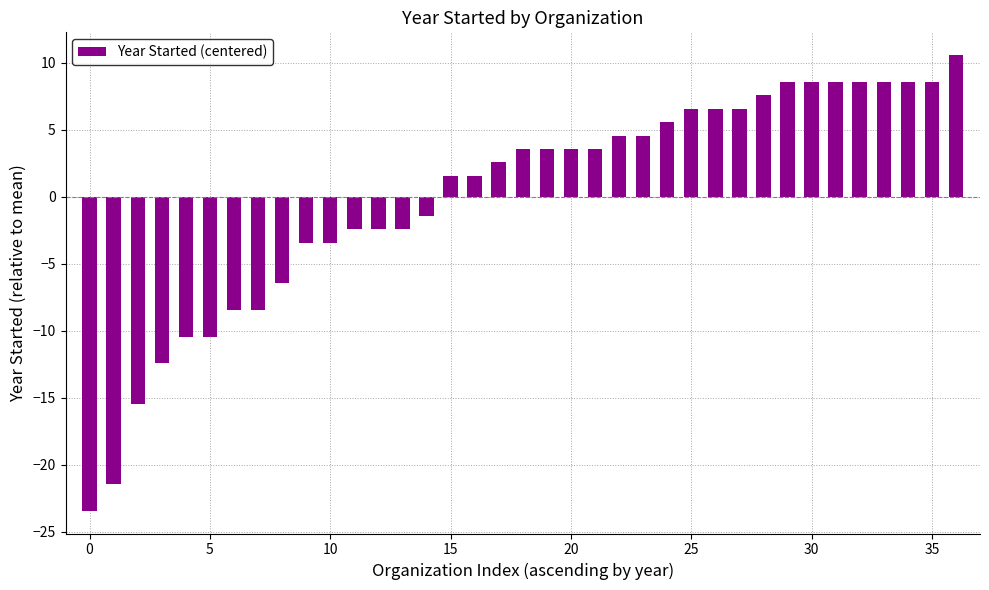

How many values are below 3?

18